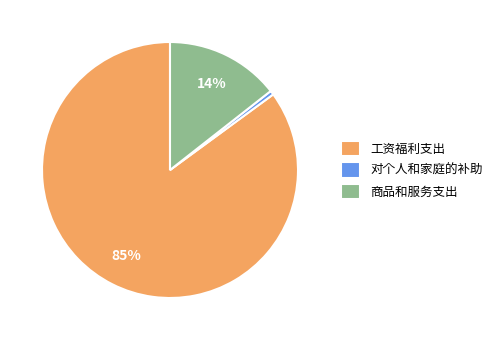

Combined, do 对个人和家庭的补助 and 工资福利支出 account for over 50%?

Yes